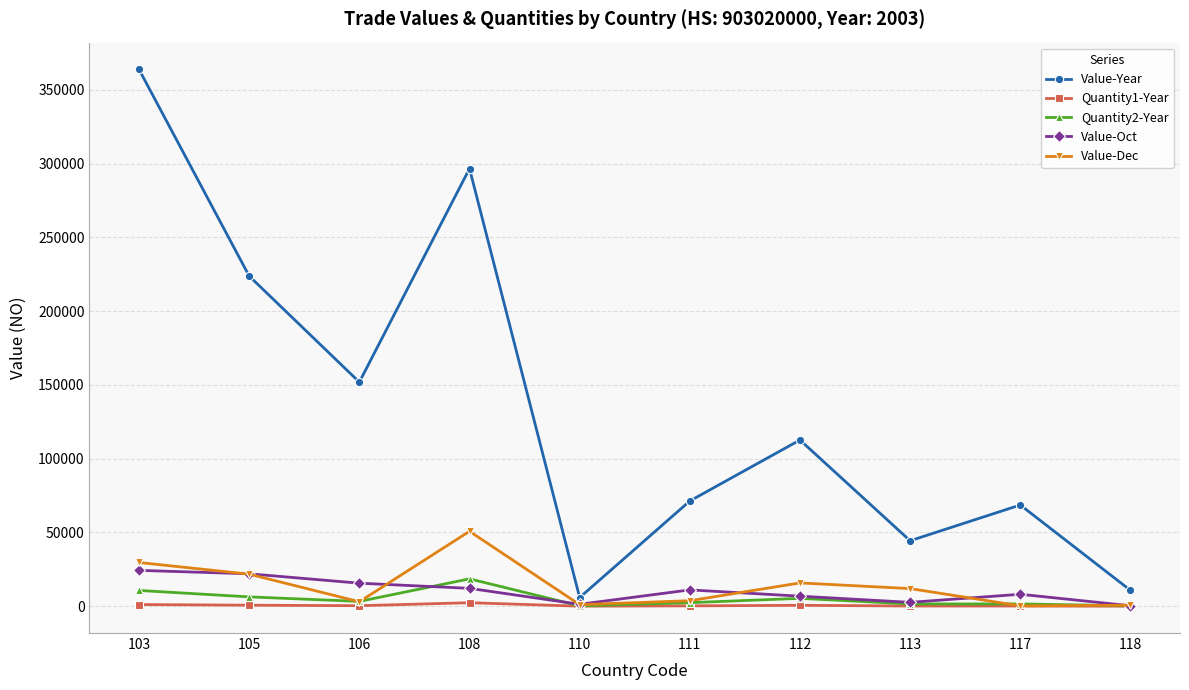

What is the value of the Value-Oct point at the 7th from the left?

6826